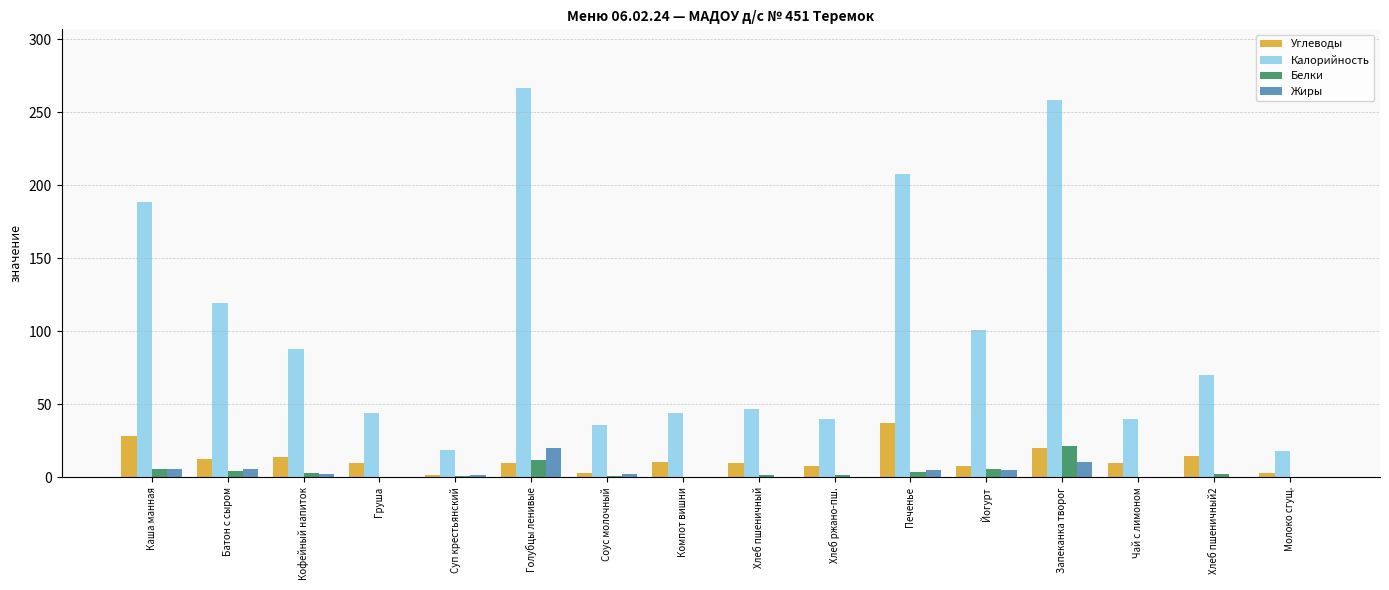

What is the highest value of the Белки series?

21.2